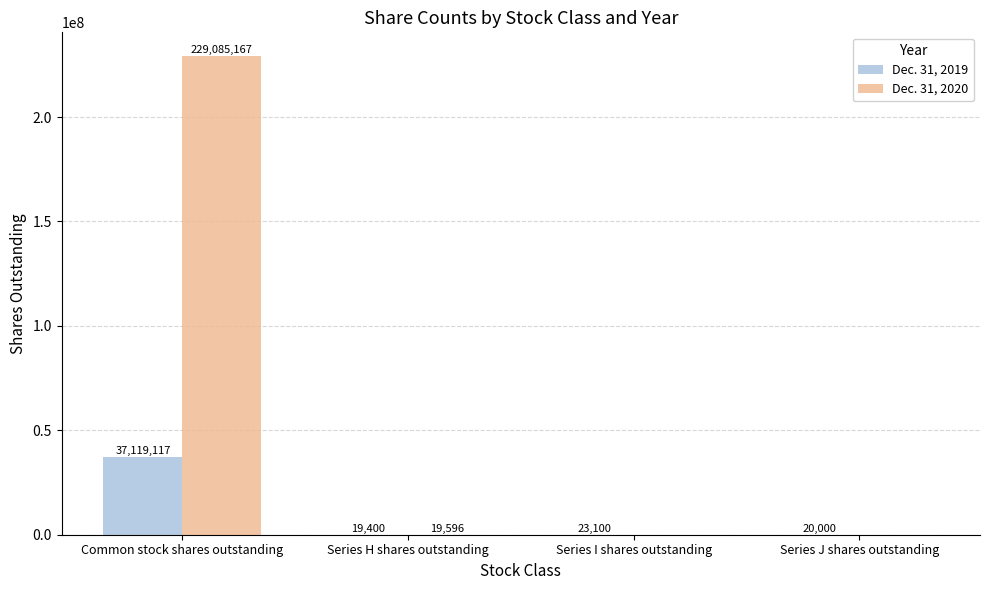

At which category is the sum across all series the highest?

Common stock shares outstanding